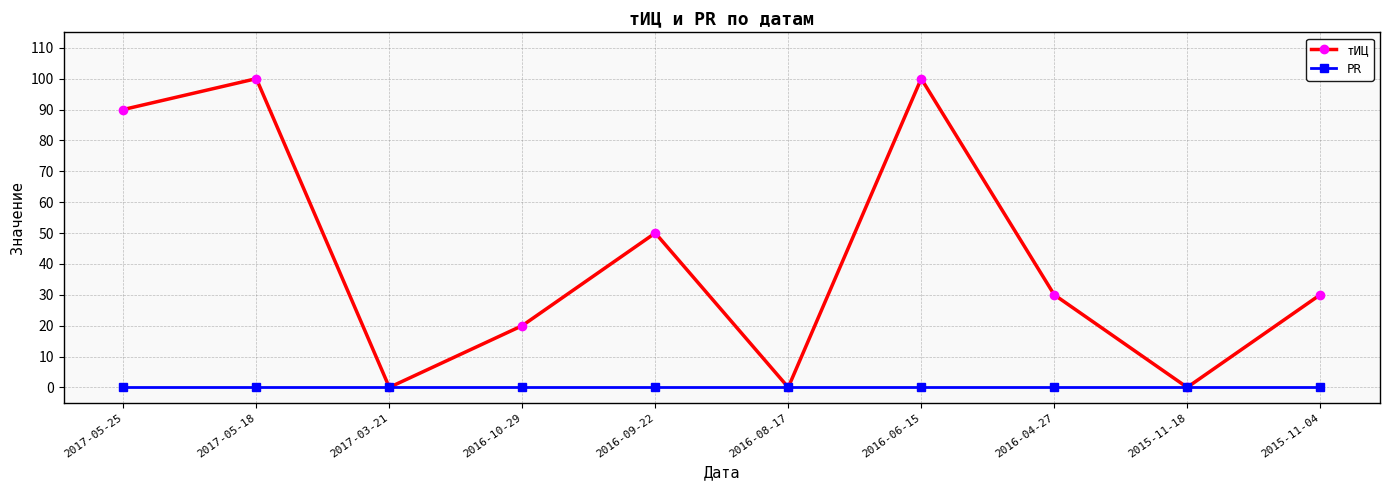

What is the difference between the maximum and minimum values in the тИЦ series?

100